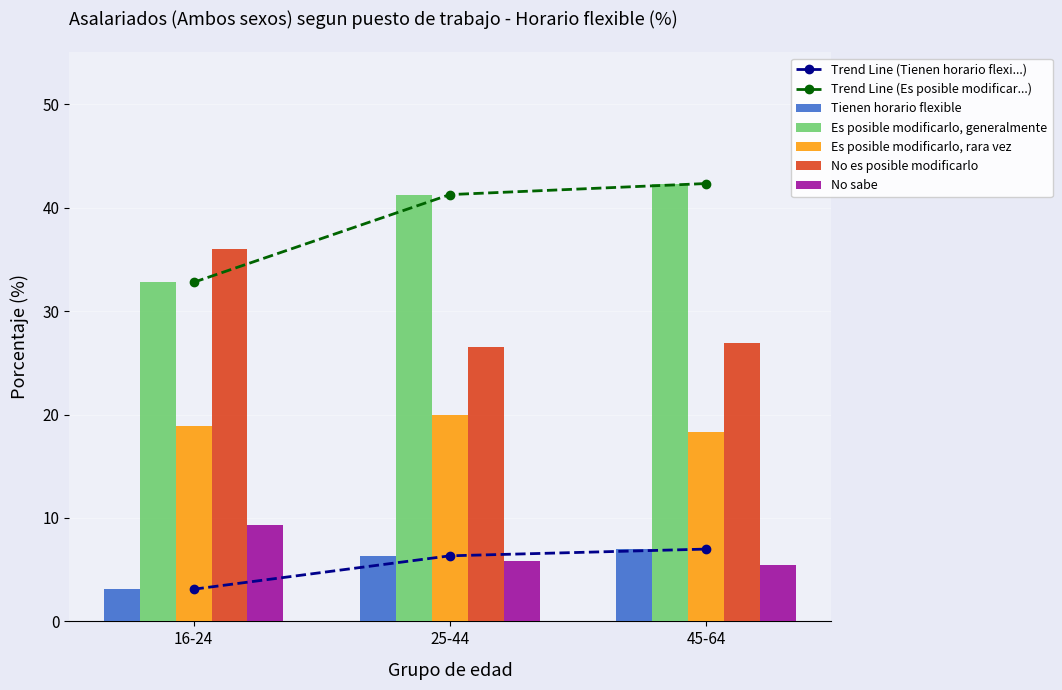

The Es posible modificarlo, generalmente series shows 32.8 at 16-24. True or false?

True